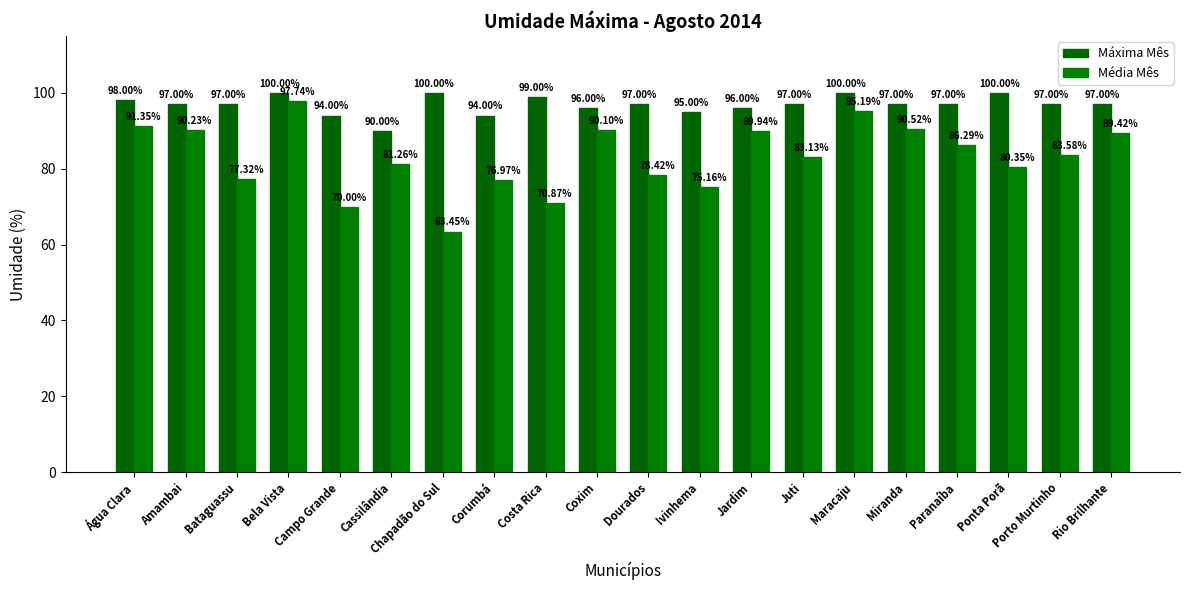

Reading right to left, list all the values displayed in this chart.

Máxima Mês: Rio Brilhante=97.0	Porto Murtinho=97.0	Ponta Porã=100.0	Paranaíba=97.0	Miranda=97.0	Maracaju=100.0	Juti=97.0	Jardim=96.0	Ivinhema=95.0	Dourados=97.0	Coxim=96.0	Costa Rica=99.0	Corumbá=94.0	Chapadão do Sul=100.0	Cassilândia=90.0	Campo Grande=94.0	Bela Vista=100.0	Bataguassu=97.0	Amambai=97.0	Água Clara=98.0
Média Mês: Rio Brilhante=89.4	Porto Murtinho=83.6	Ponta Porã=80.3	Paranaíba=86.3	Miranda=90.5	Maracaju=95.2	Juti=83.1	Jardim=89.9	Ivinhema=75.2	Dourados=78.4	Coxim=90.1	Costa Rica=70.9	Corumbá=77.0	Chapadão do Sul=63.5	Cassilândia=81.3	Campo Grande=70.0	Bela Vista=97.7	Bataguassu=77.3	Amambai=90.2	Água Clara=91.3